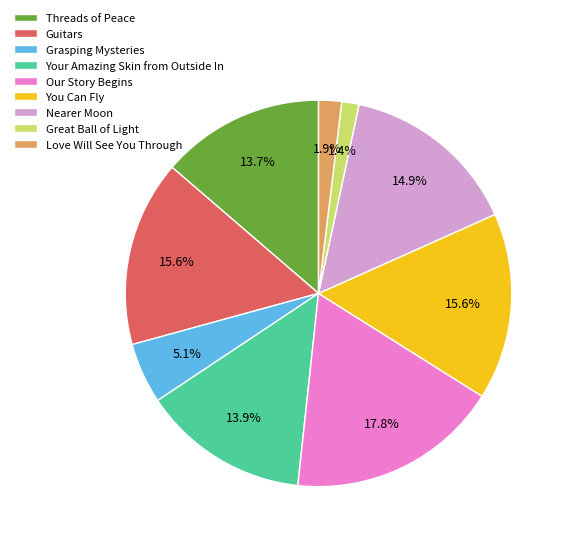

What is the ratio of the value at Love Will See You Through to the value at Our Story Begins?

0.1